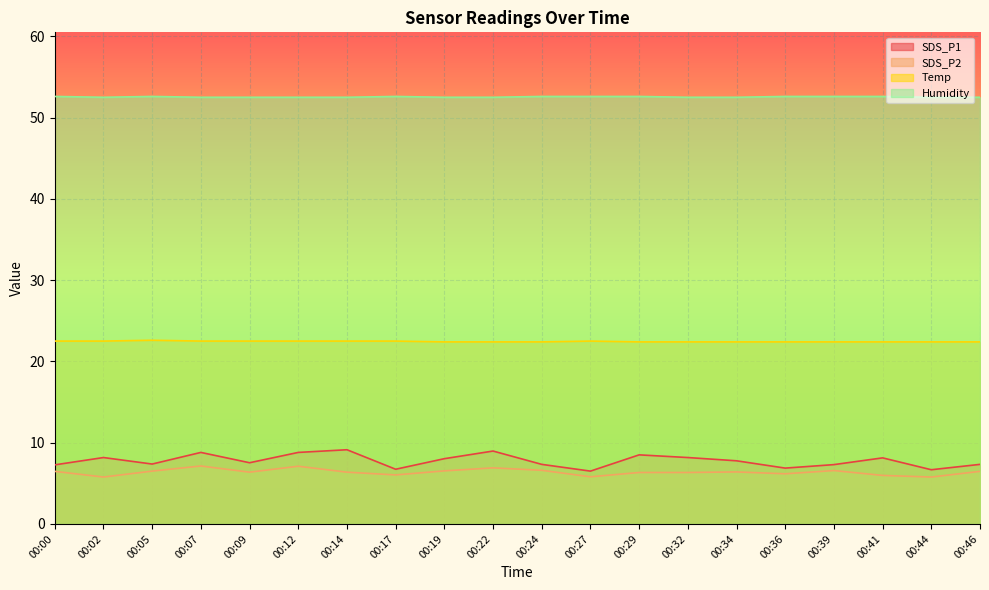

The Humidity series shows 77.9 at 00:27. True or false?

False